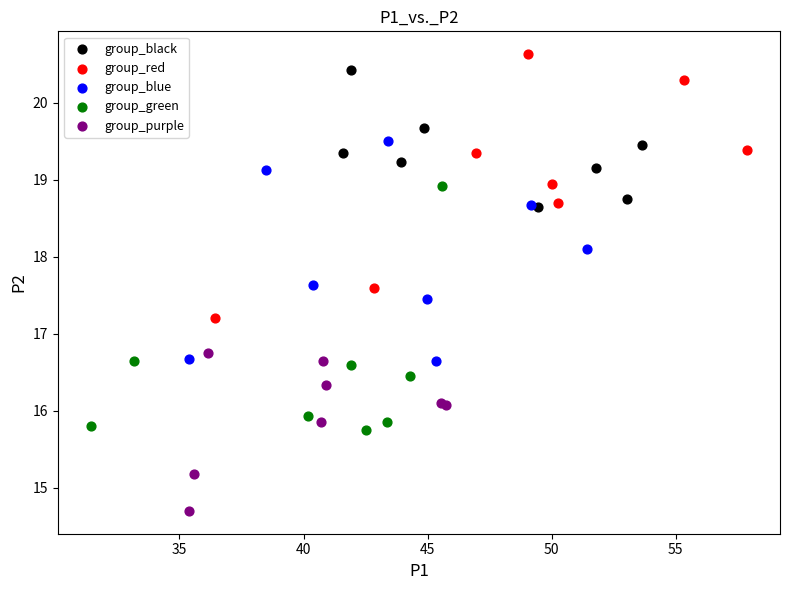

What are all the series names shown in the legend?

group_black, group_red, group_blue, group_green, group_purple